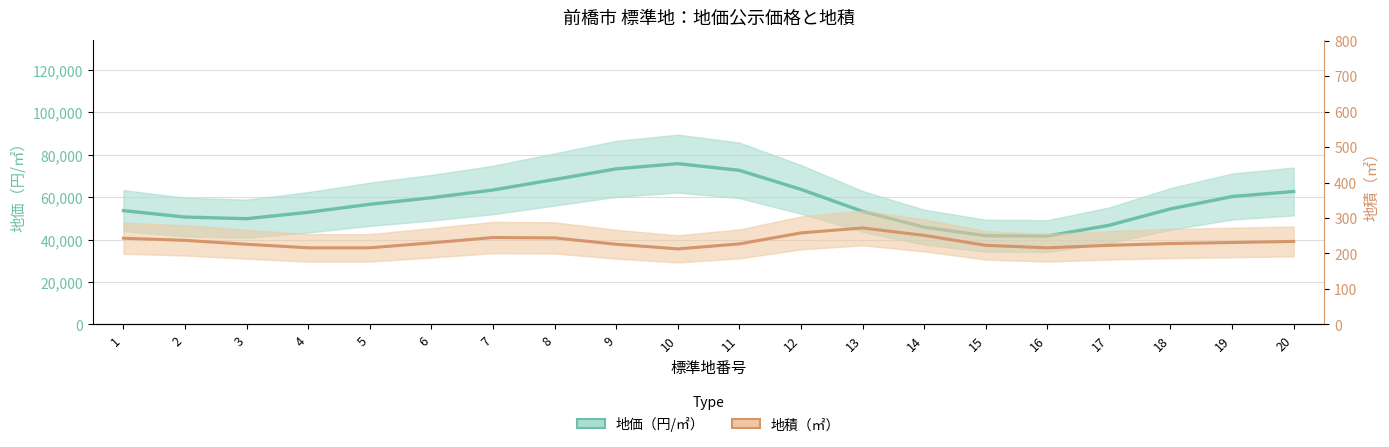

Is the value of 地価（円/㎡） at 19 greater than the value of 地積（㎡） at 12?

Yes